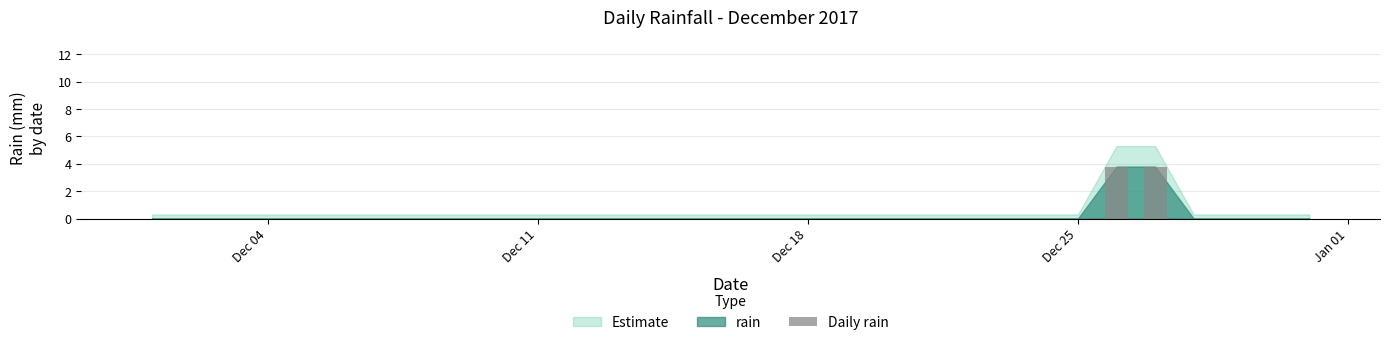

What is the average value?

0.2